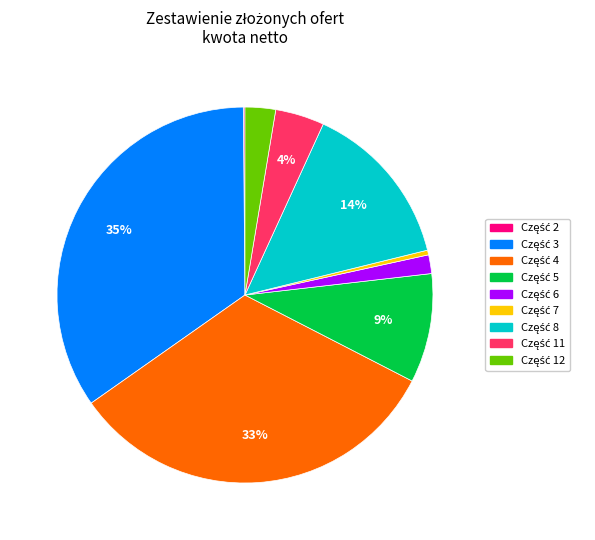

To the nearest percent, what is the average slice percentage?

11%